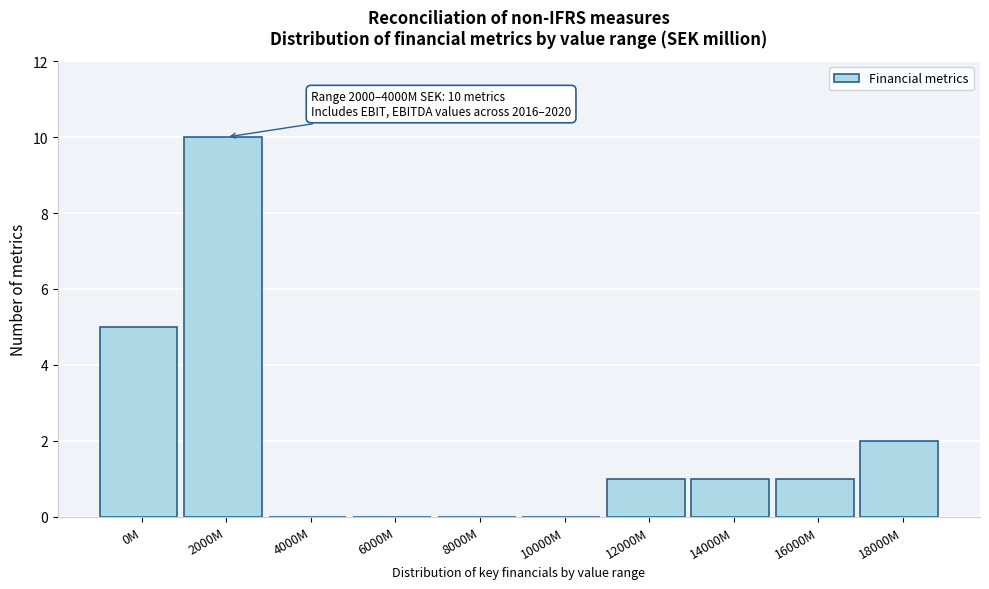

Reading left to right, list all the values displayed in this chart.

0M=5	2000M=10	4000M=0	6000M=0	8000M=0	10000M=0	12000M=1	14000M=1	16000M=1	18000M=2